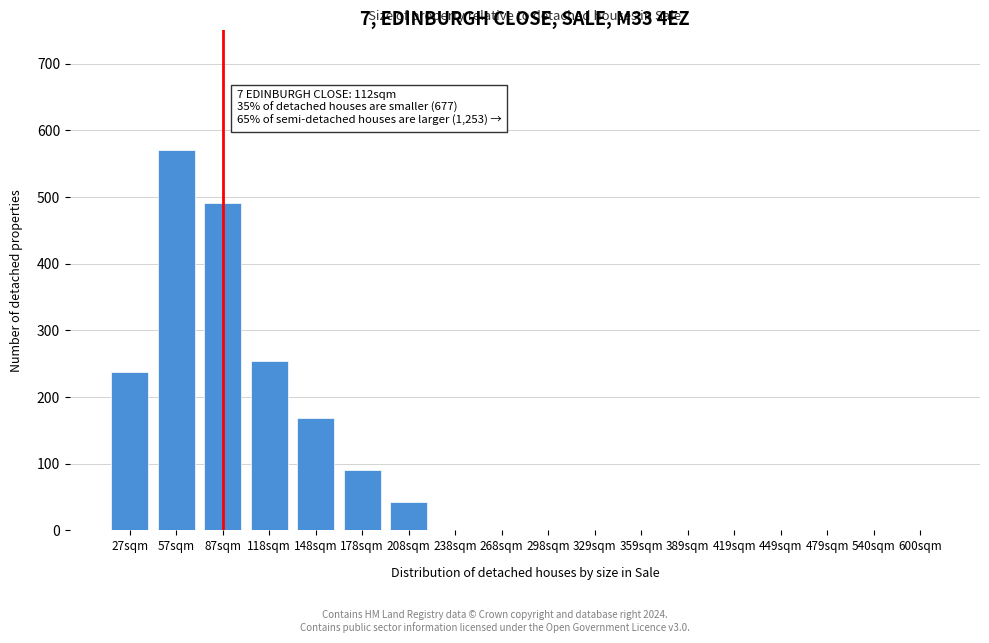

Reading left to right, transcribe all the data shown in this chart.

27sqm=237	57sqm=571	87sqm=491	118sqm=254	148sqm=169	178sqm=90	208sqm=43	238sqm=0	268sqm=0	298sqm=0	329sqm=0	359sqm=0	389sqm=0	419sqm=0	449sqm=0	479sqm=0	540sqm=0	600sqm=0